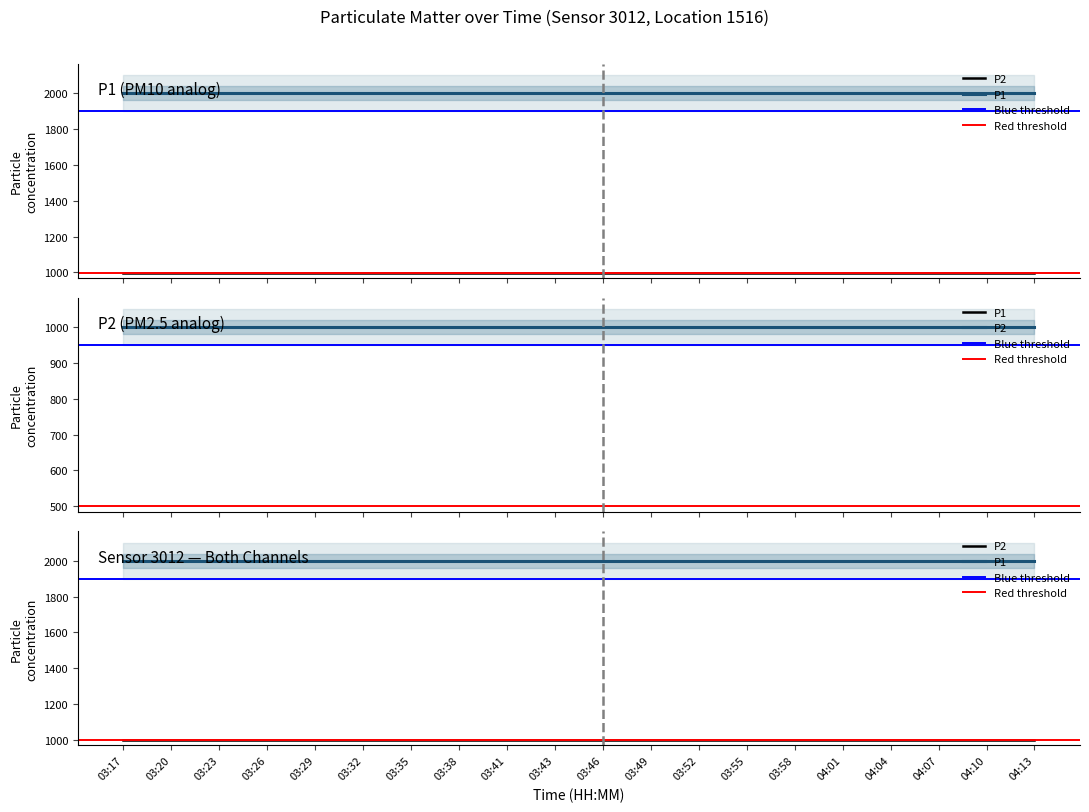

Reading left to right, extract all data points from this chart.

P1: 1999.9	1999.9	1999.9	1999.9	1999.9	1999.9	1999.9	1999.9	1999.9	1999.9	1999.9	1999.9	1999.9	1999.9	1999.9	1999.9	1999.9	1999.9	1999.9	1999.9
P2: 999.9	999.9	999.9	999.9	999.9	999.9	999.9	999.9	999.9	999.9	999.9	999.9	999.9	999.9	999.9	999.9	999.9	999.9	999.9	999.9